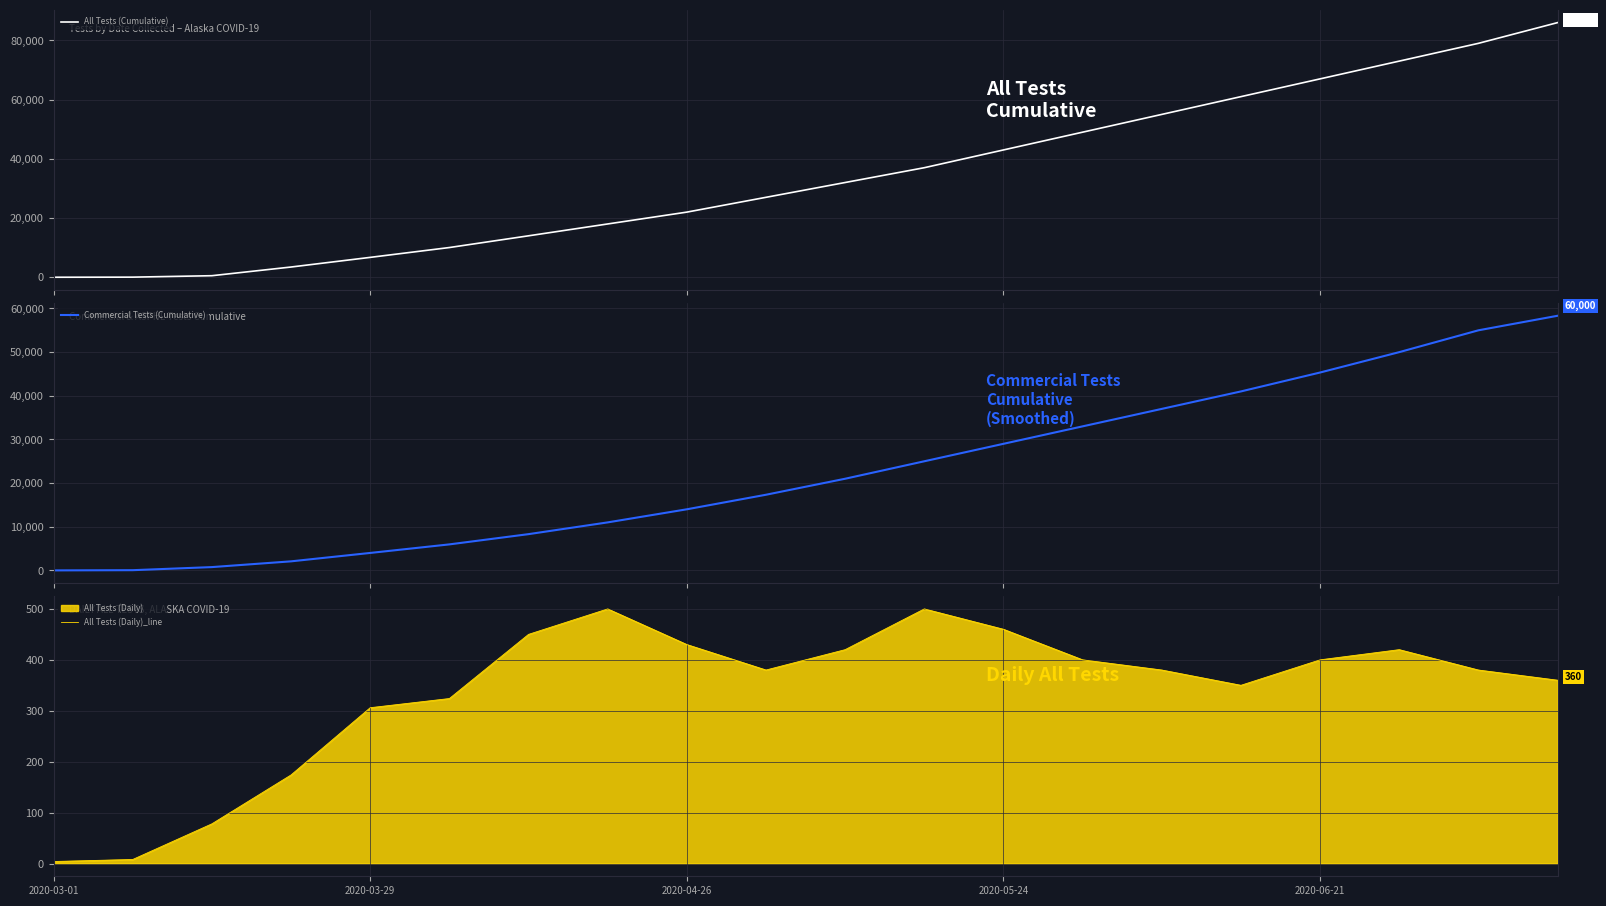

How many series are shown in this chart?

3